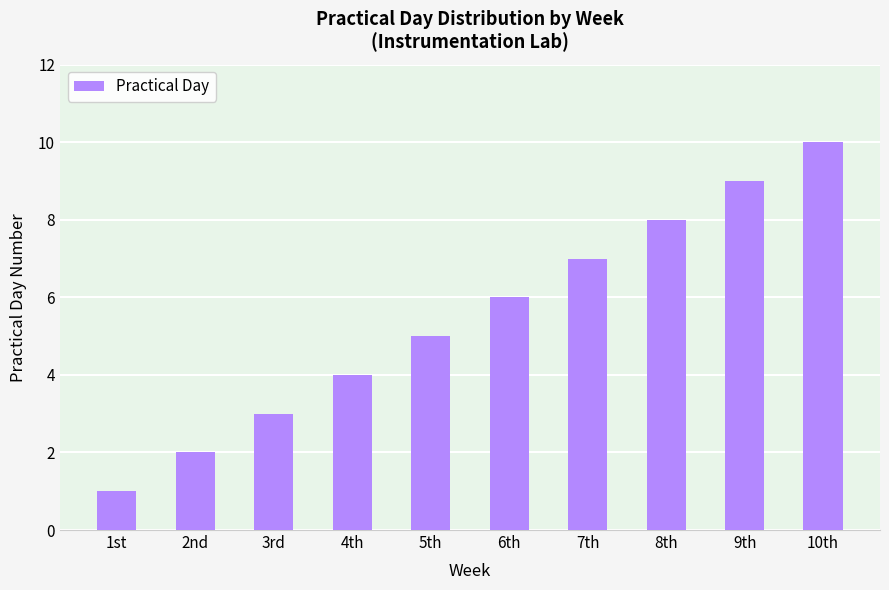

What is the label of the 10th bar from the right?

1st